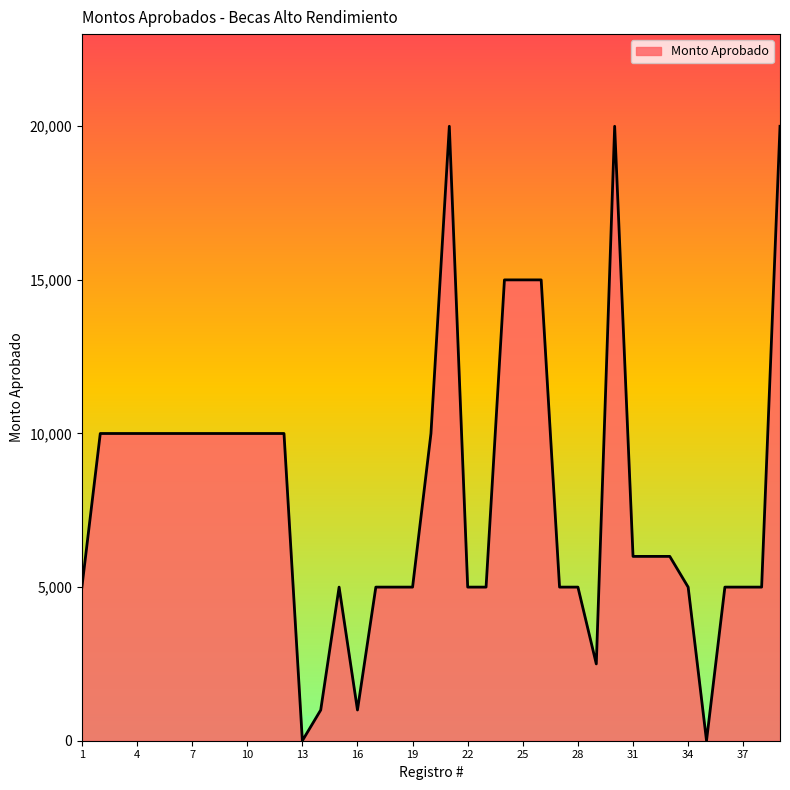

Reading left to right, list all the values displayed in this chart.

5000	10000	10000	10000	10000	10000	10000	10000	10000	10000	10000	10000	0	1000	5000	1000	5000	5000	5000	10000	20000	5000	5000	15000	15000	15000	5000	5000	2500	20000	6000	6000	6000	5000	0	5000	5000	5000	20000